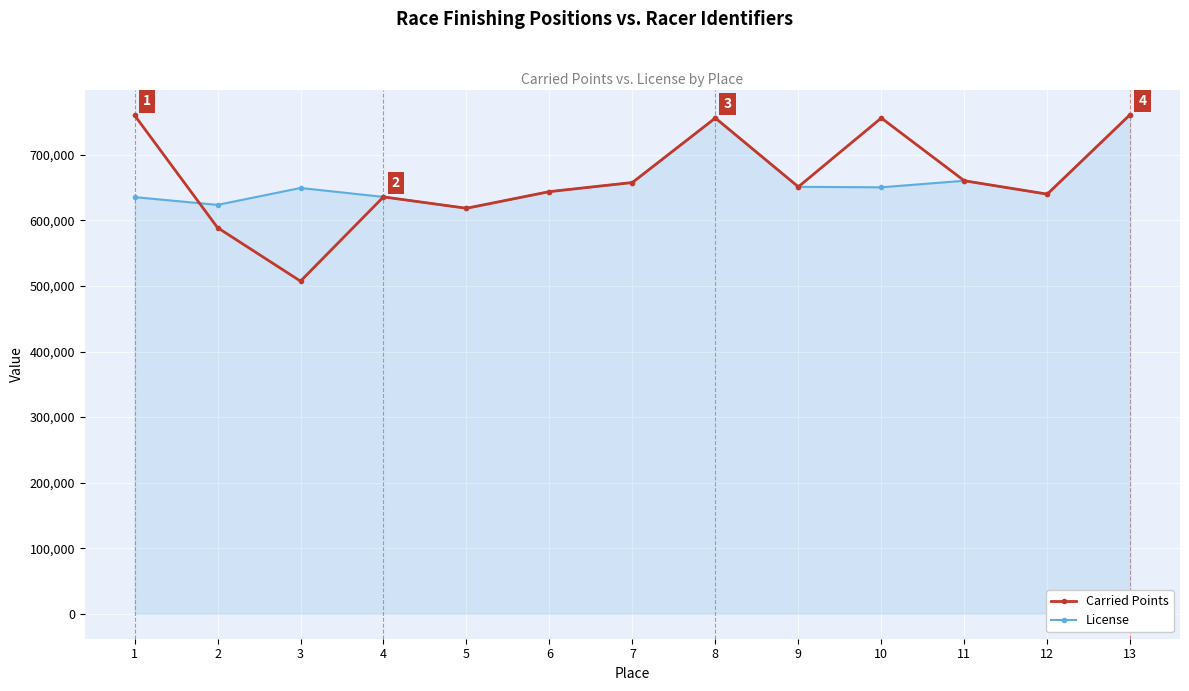

Rank the series at 2 from lowest to highest value.

Carried Points, License